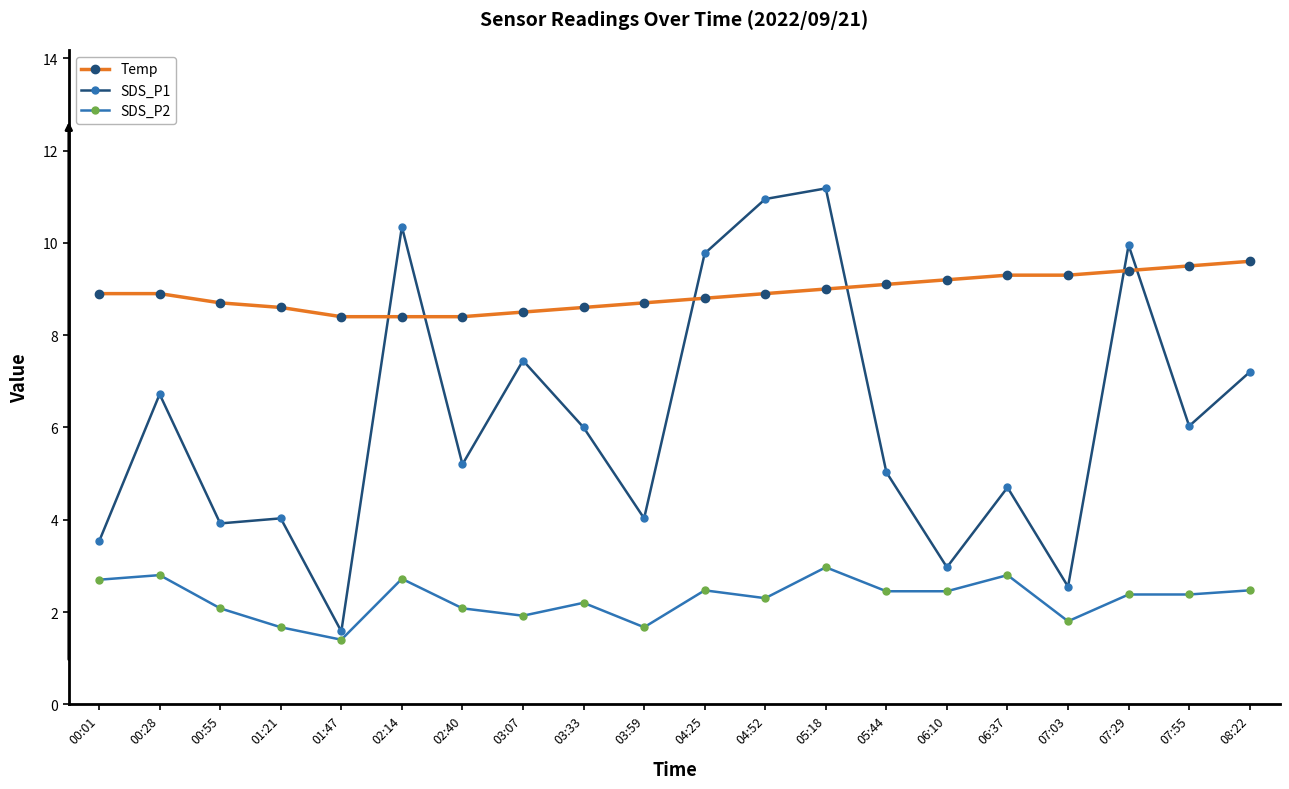

What is the average value of the SDS_P1 series?

6.2